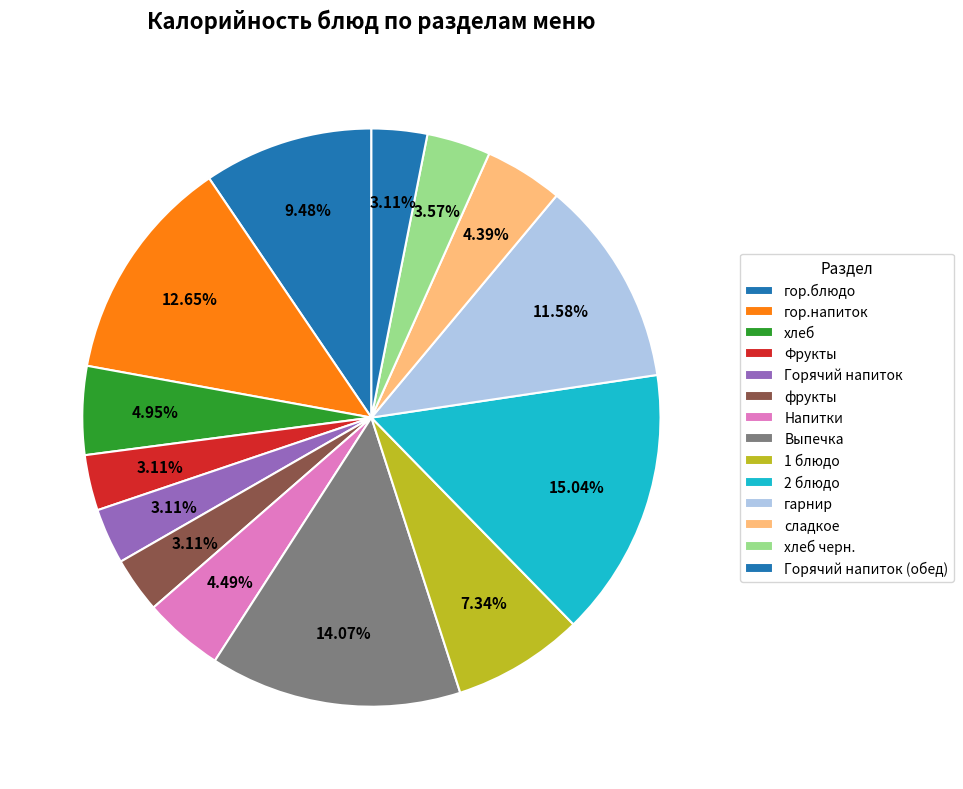

Count the number of slices in the pie.

14